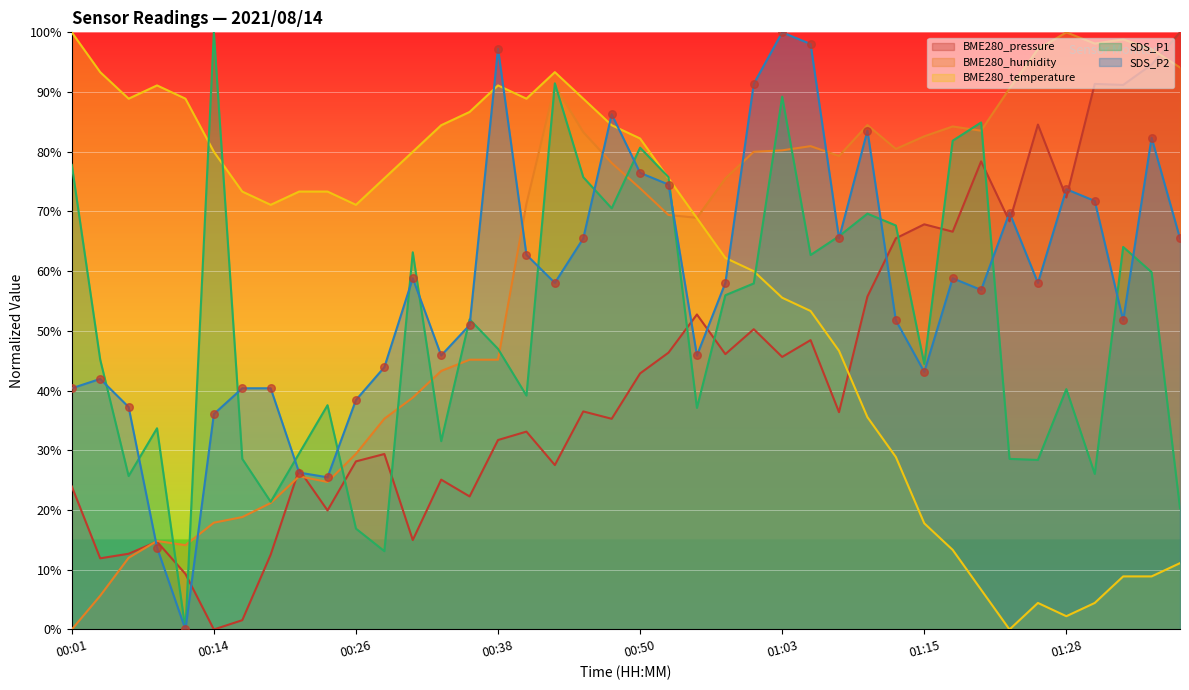

What is the total value across all series at 01:10?

328.9